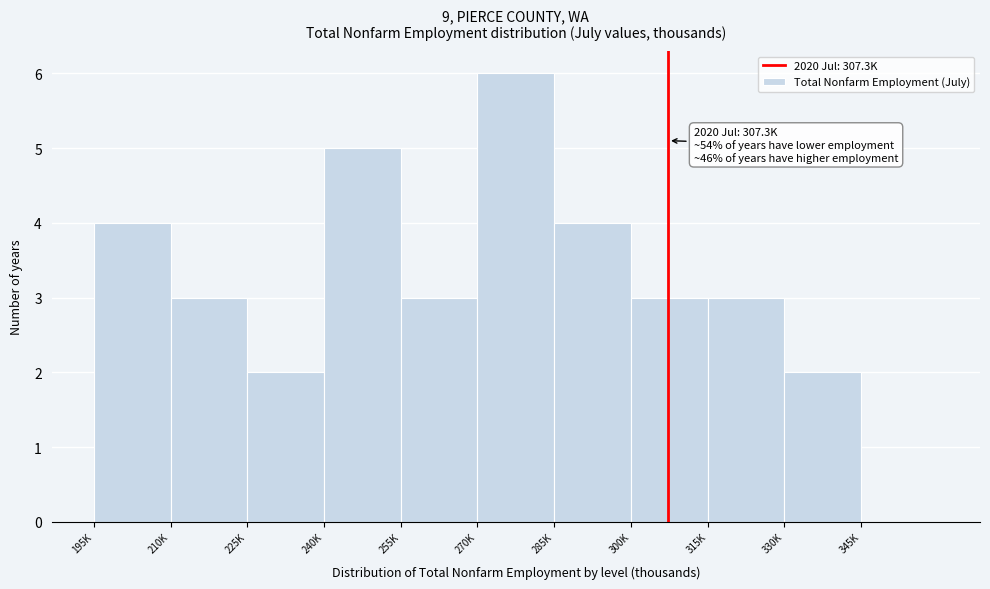

Reading left to right, list all the values displayed in this chart.

195K=4	210K=3	225K=2	240K=5	255K=3	270K=6	285K=4	300K=3	315K=3	330K=2	345K=0